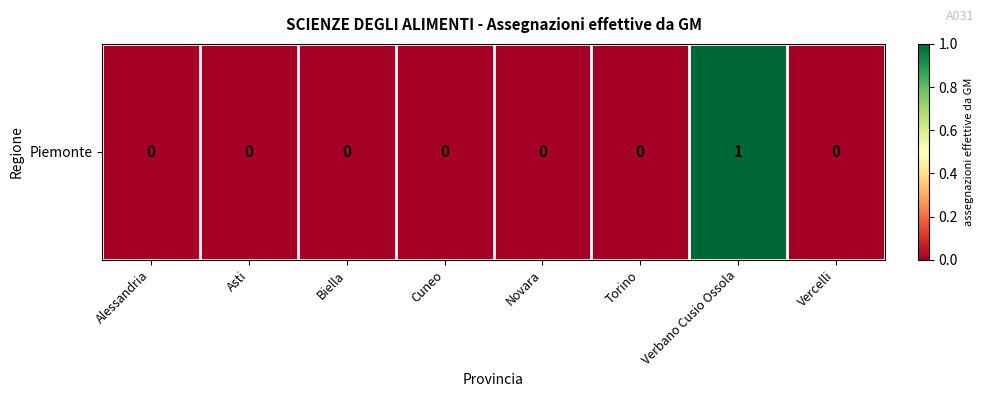

How many values are between 0 and 1?

8